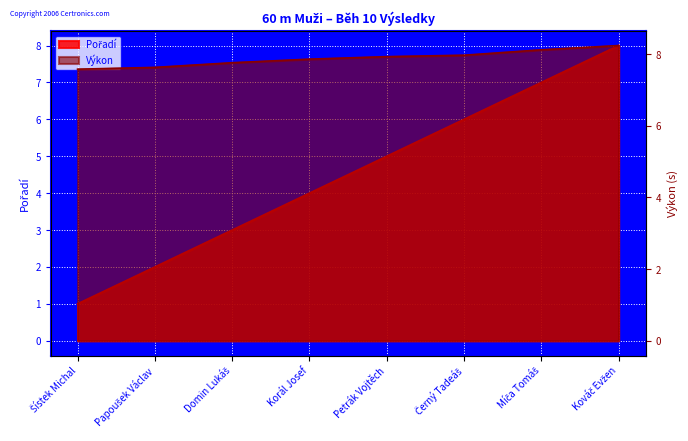

Reading left to right, transcribe all the data shown in this chart.

Pořadí: 1.0	2.0	3.0	4.0	5.0	6.0	7.0	8.0
Výkon: 7.6	7.6	7.8	7.9	7.9	8.0	8.1	8.2